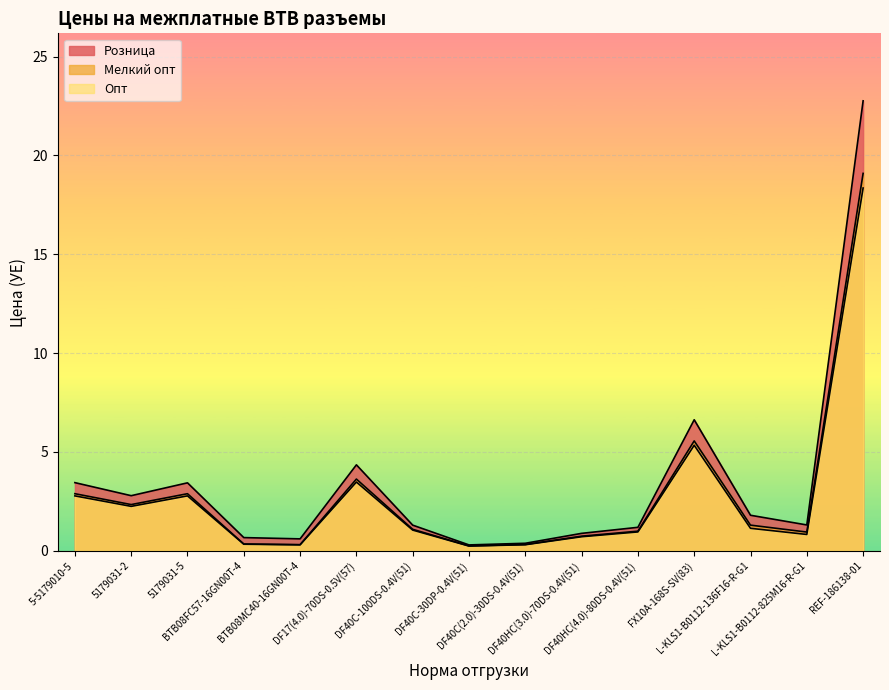

What is the total value across all series at DF40C-30DP-0.4V(51)?

0.8